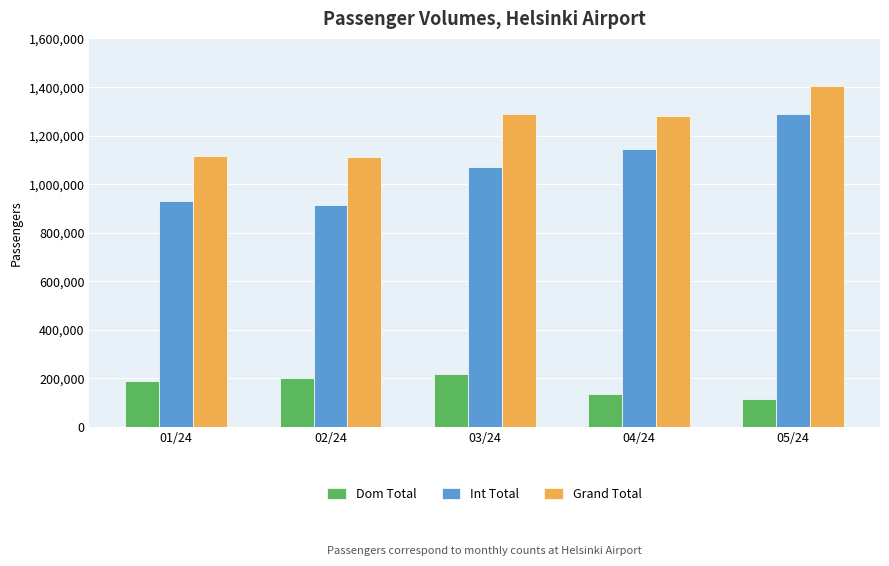

What is the difference between the Int Total values at 03/24 and 04/24?

72689